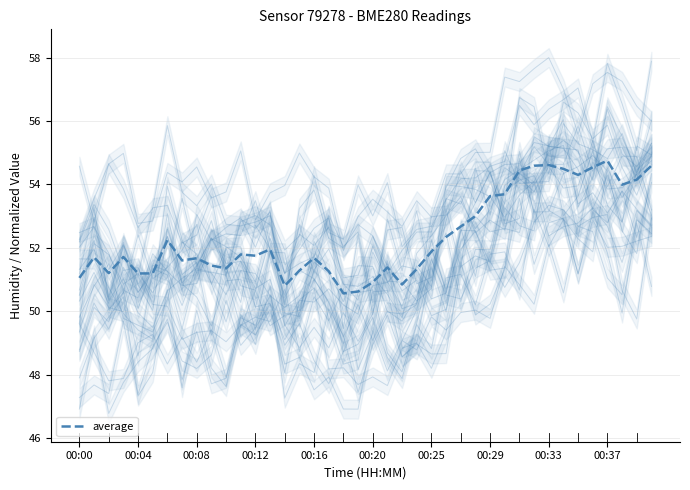

What is the maximum value shown in the chart?

54.8